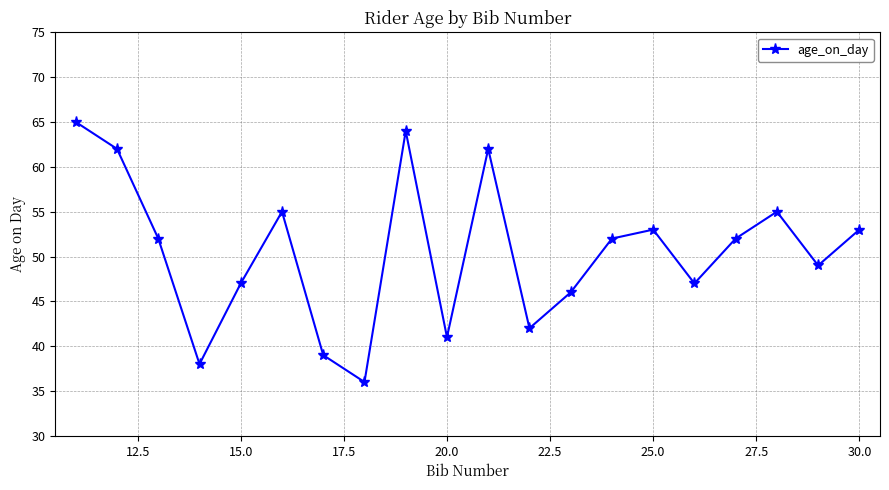

What is the smallest value displayed?

36